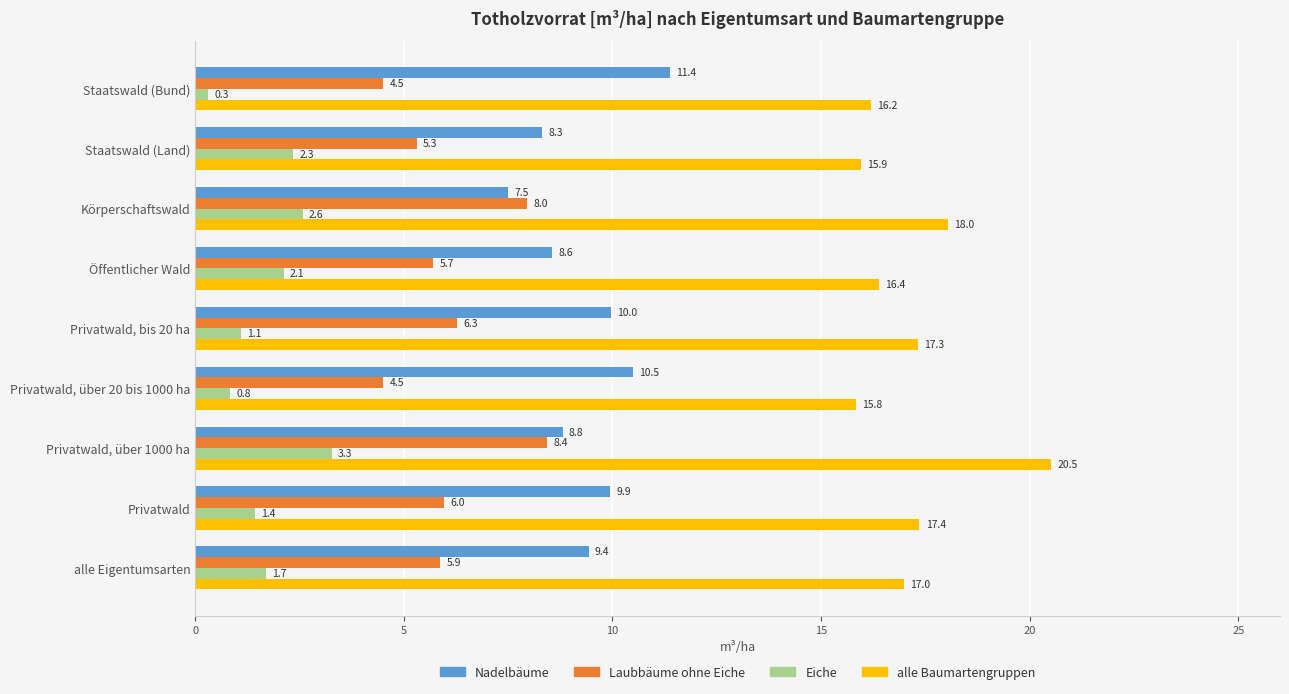

Which category has the highest value across all series?

Privatwald, über 1000 ha